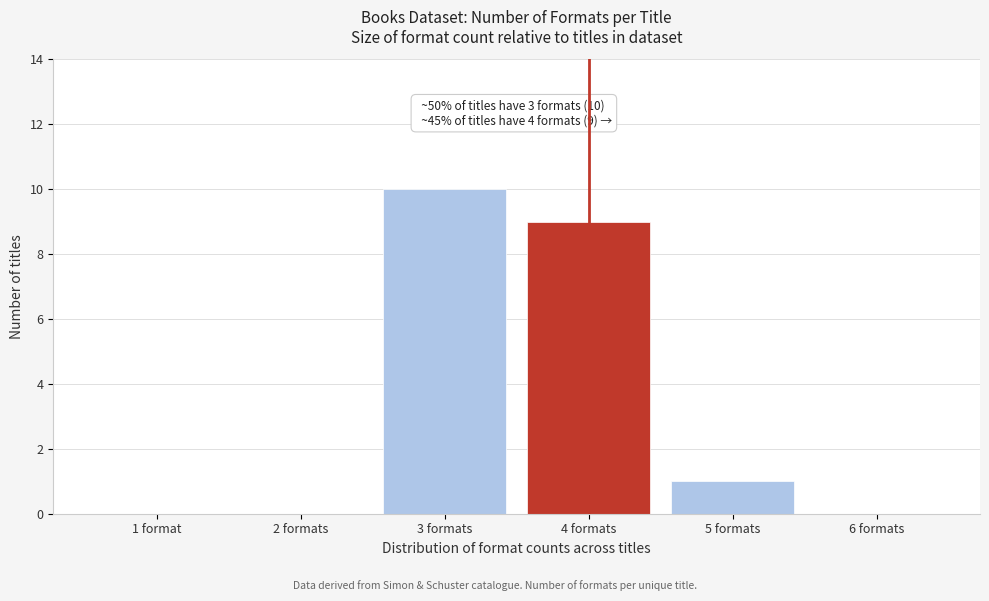

Reading left to right, list all the values displayed in this chart.

1 format=0	2 formats=0	3 formats=10	4 formats=9	5 formats=1	6 formats=0